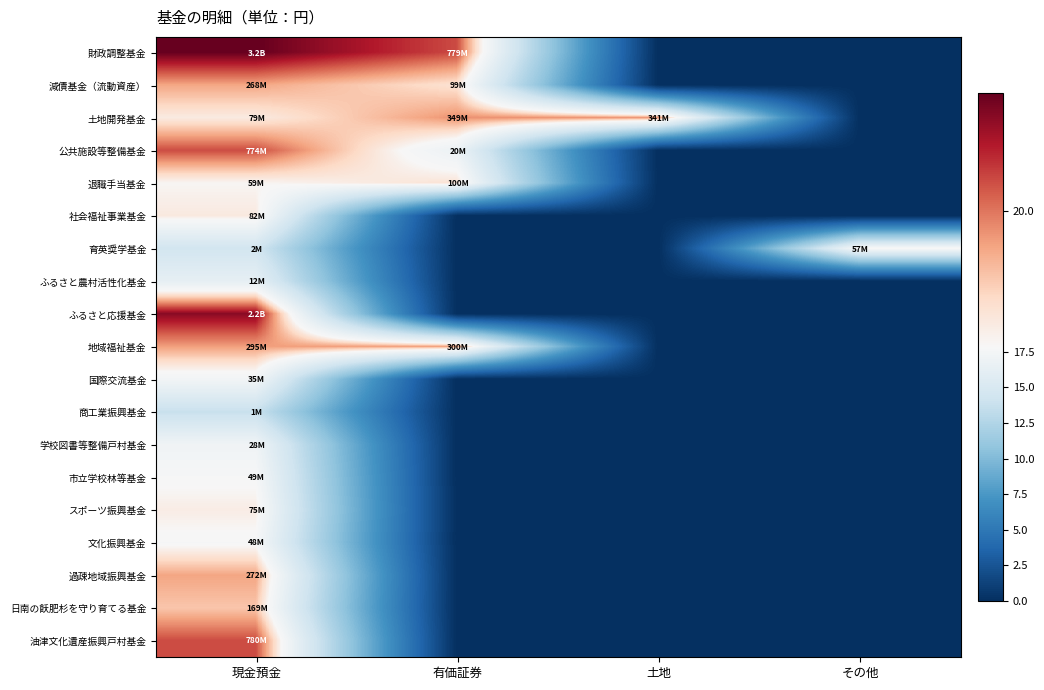

Which series changed the most between 有価証券 and その他?

財政調整基金